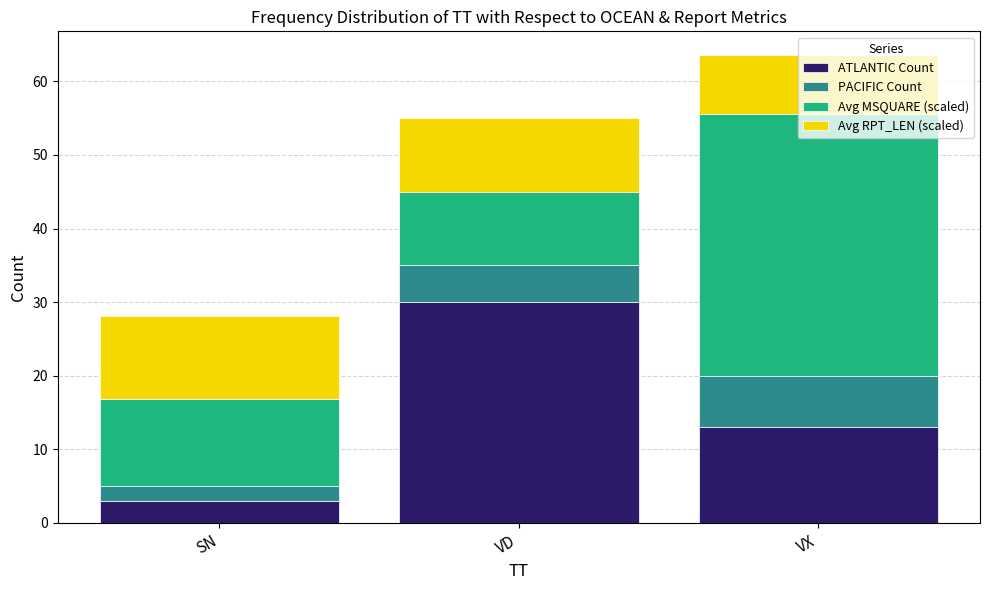

Rank the categories by ATLANTIC Count value from highest to lowest.

VD, VX, SN